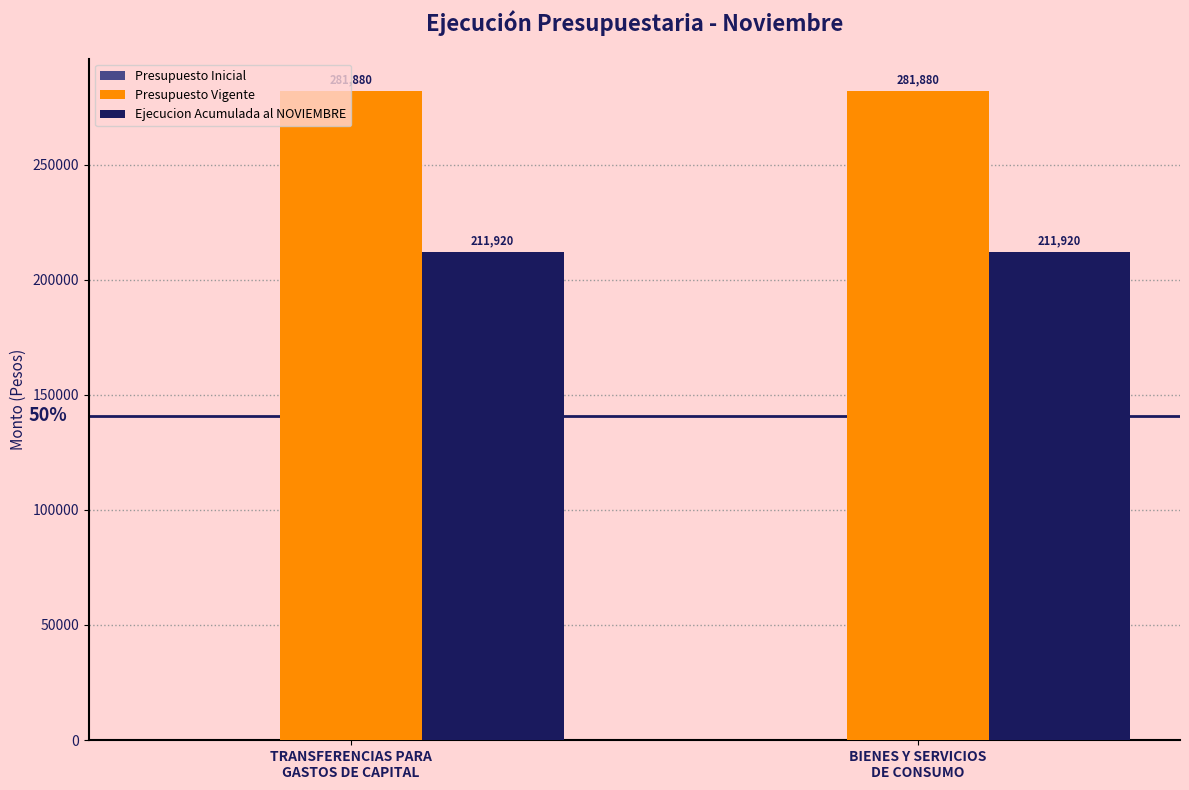

How many series are shown in this chart?

2